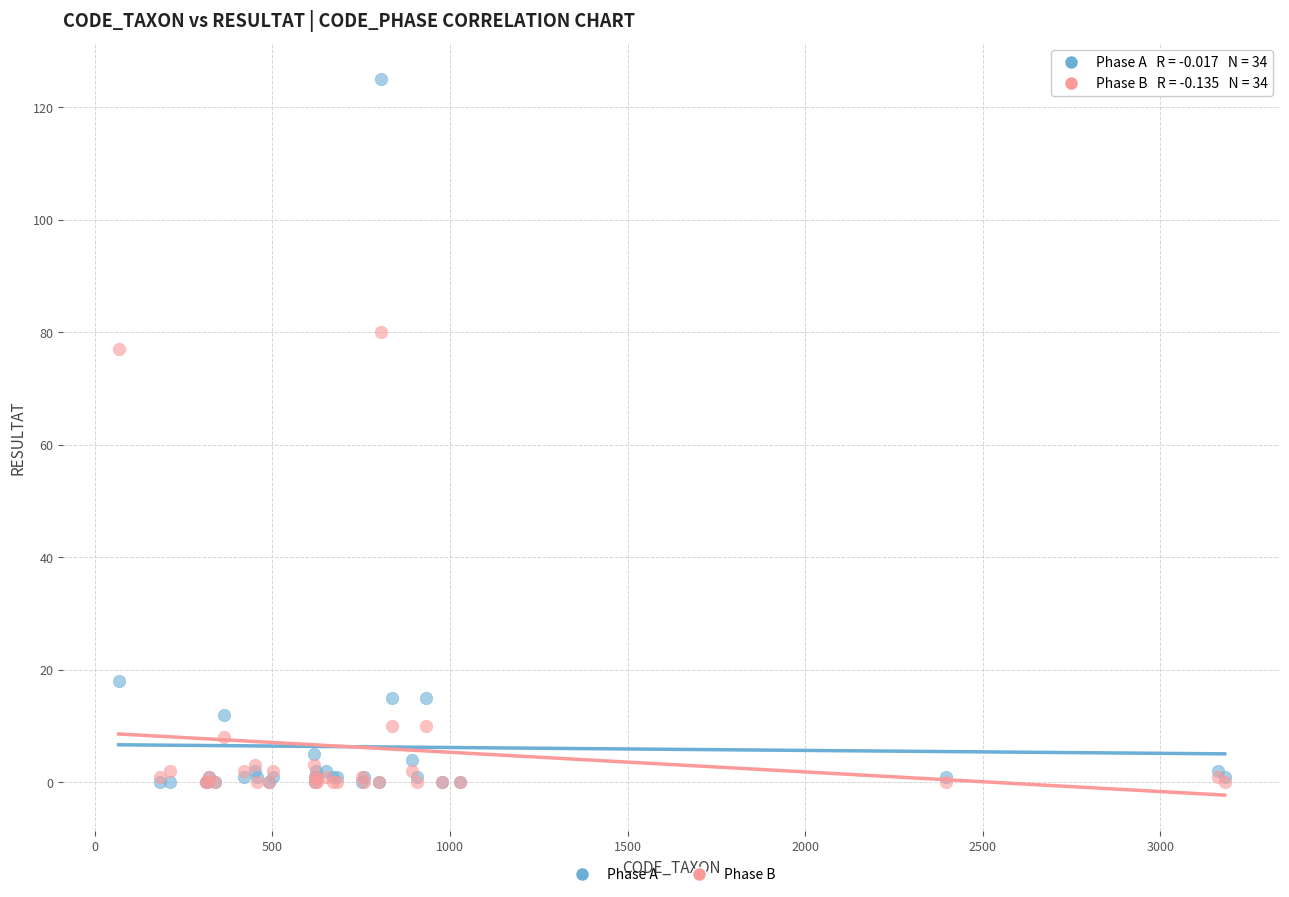

Which series contains the highest Y value?

Phase A